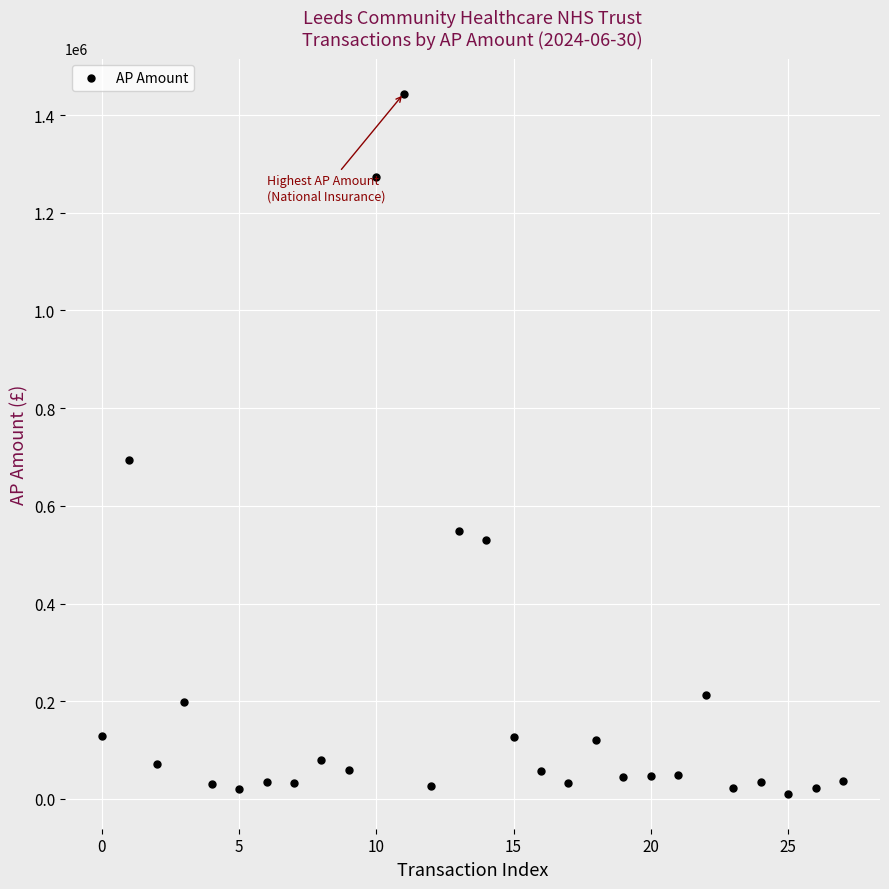

What is the range of Y values (max minus min)?

1433459.2